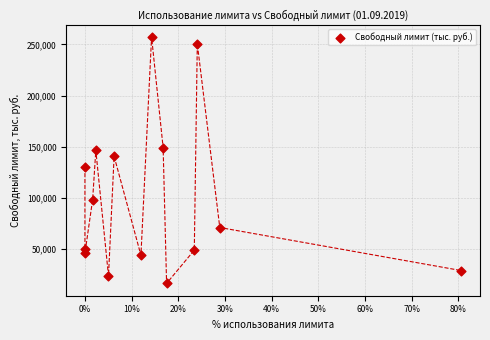

What is the range of X values (max minus min)?

0.8